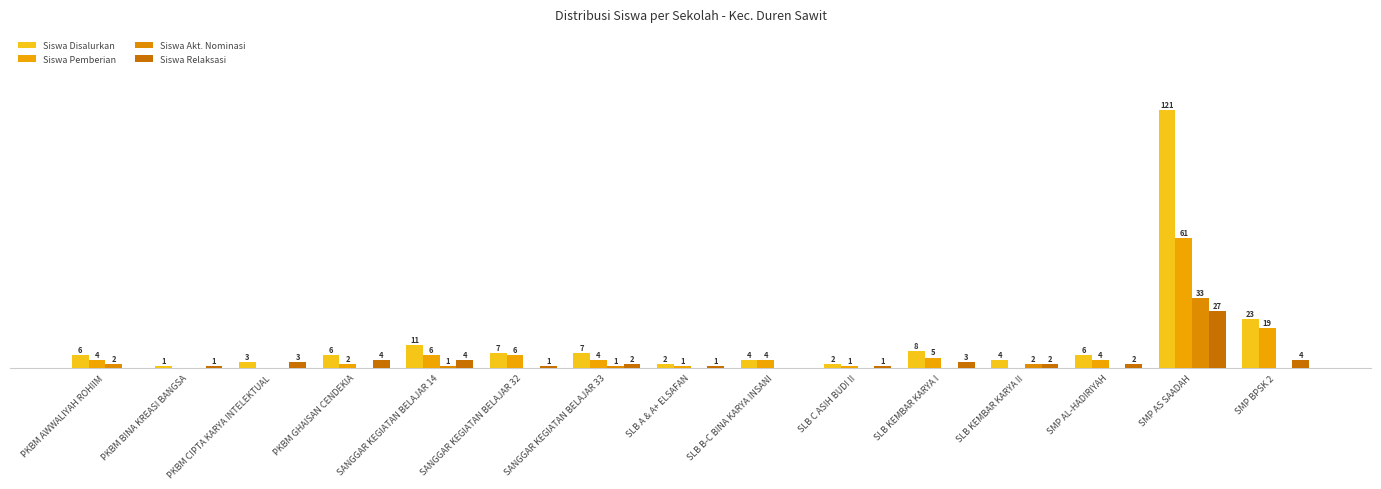

Does the chart contain stacked bars?

No